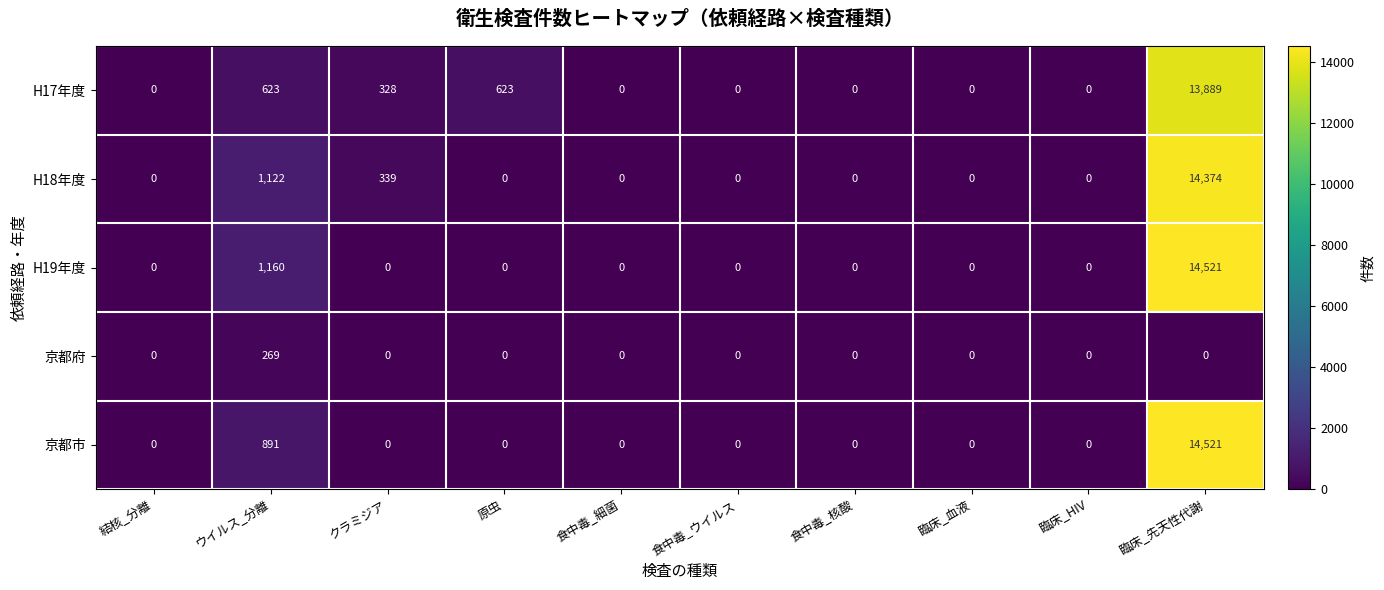

At which category is the sum across all series the highest?

臨床_先天性代謝